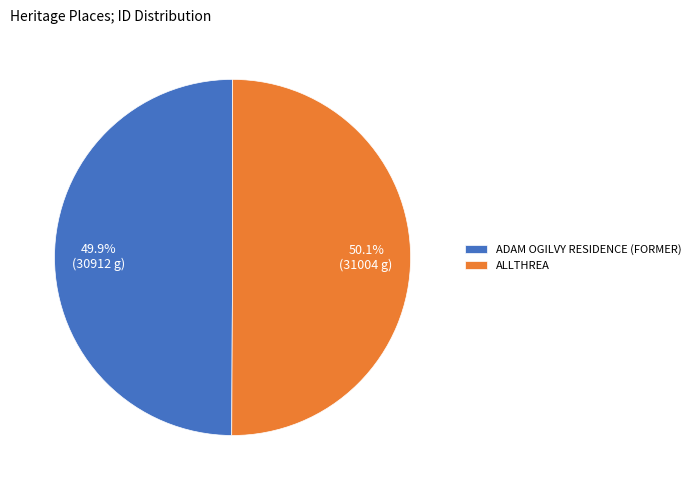

To the nearest percent, what percentage of the pie is ALLTHREA?

50%